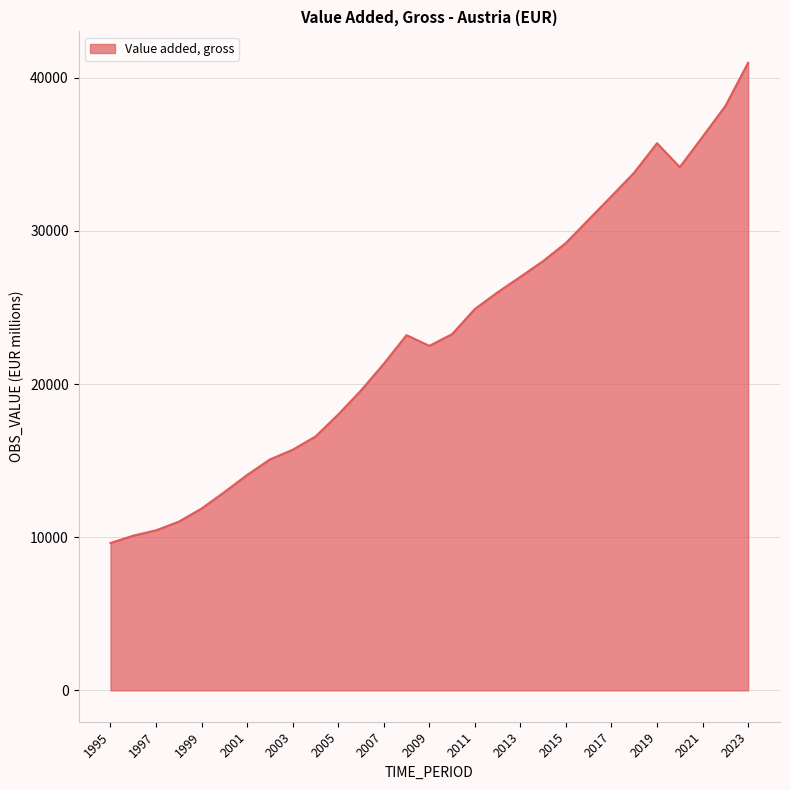

What is the maximum value shown in the chart?

40971.4